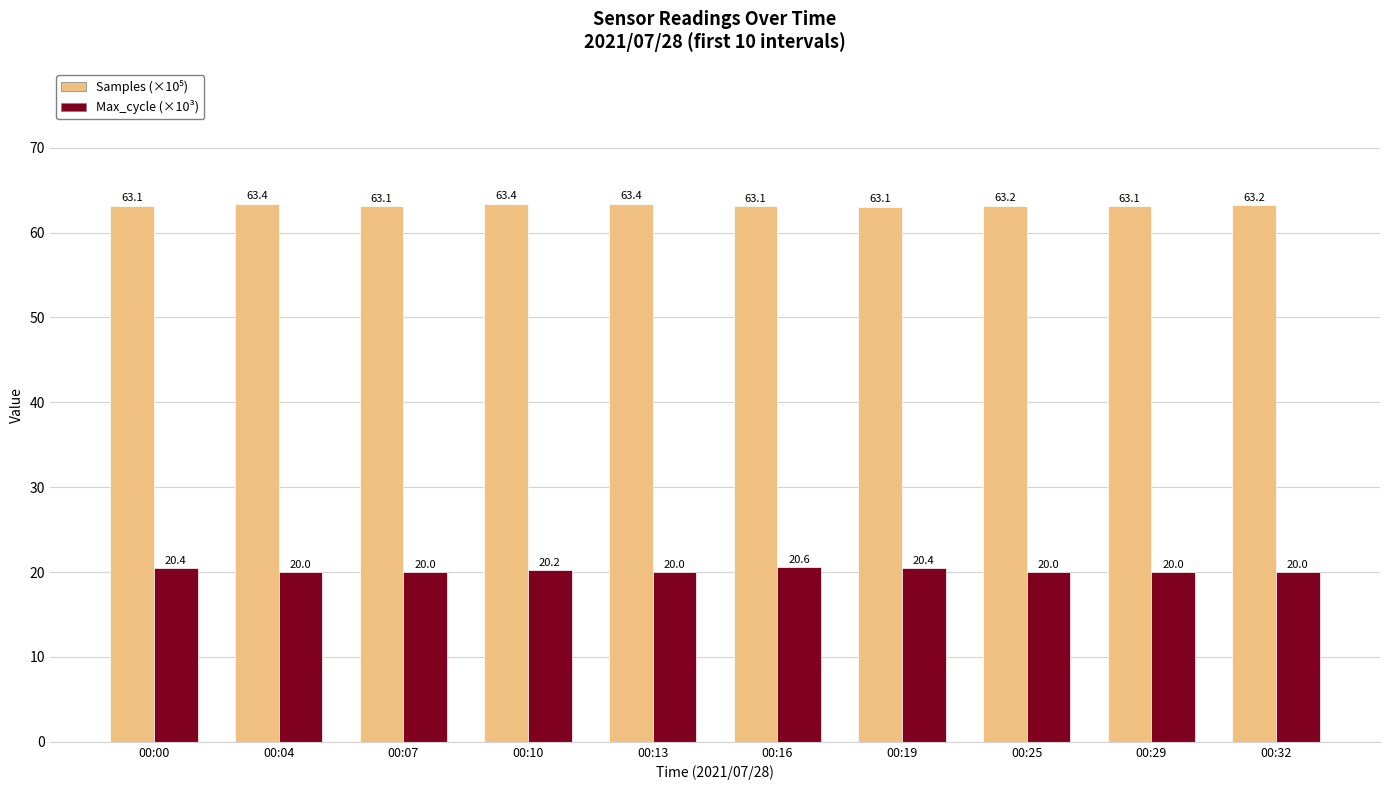

What is the sum of all Max_cycle (×10³) values?

201.6